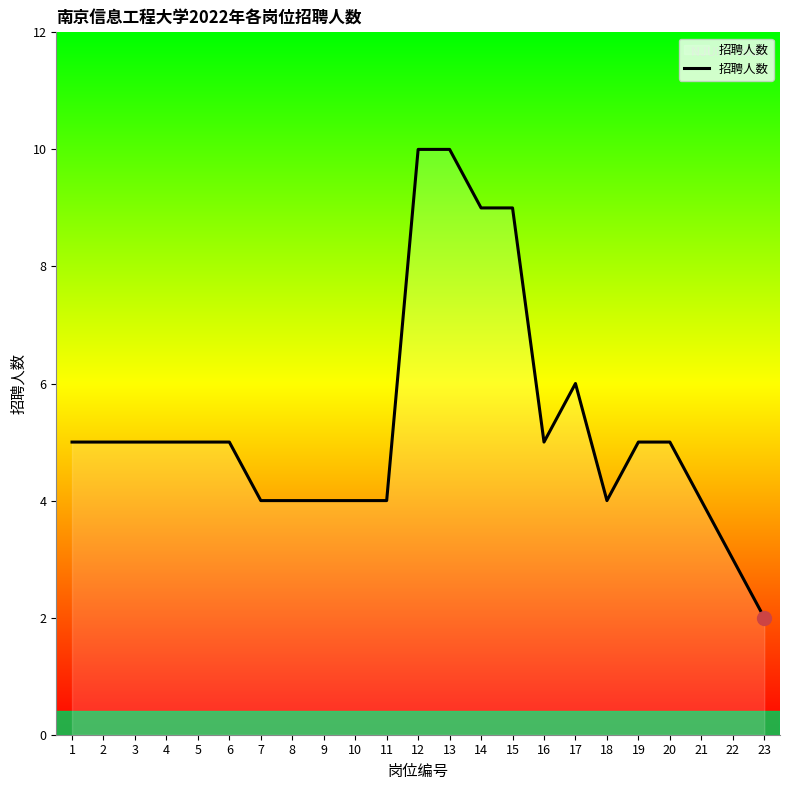

Reading left to right, transcribe all the data shown in this chart.

5	5	5	5	5	5	4	4	4	4	4	10	10	9	9	5	6	4	5	5	4	3	2